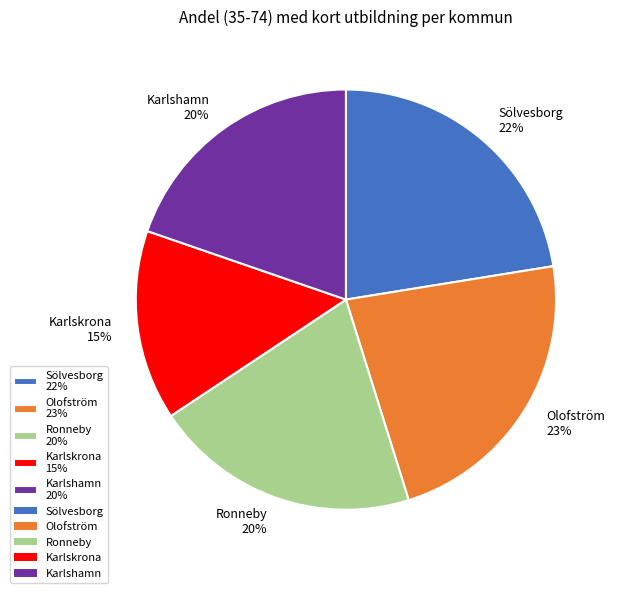

Is there any slice that represents more than half of the pie?

No